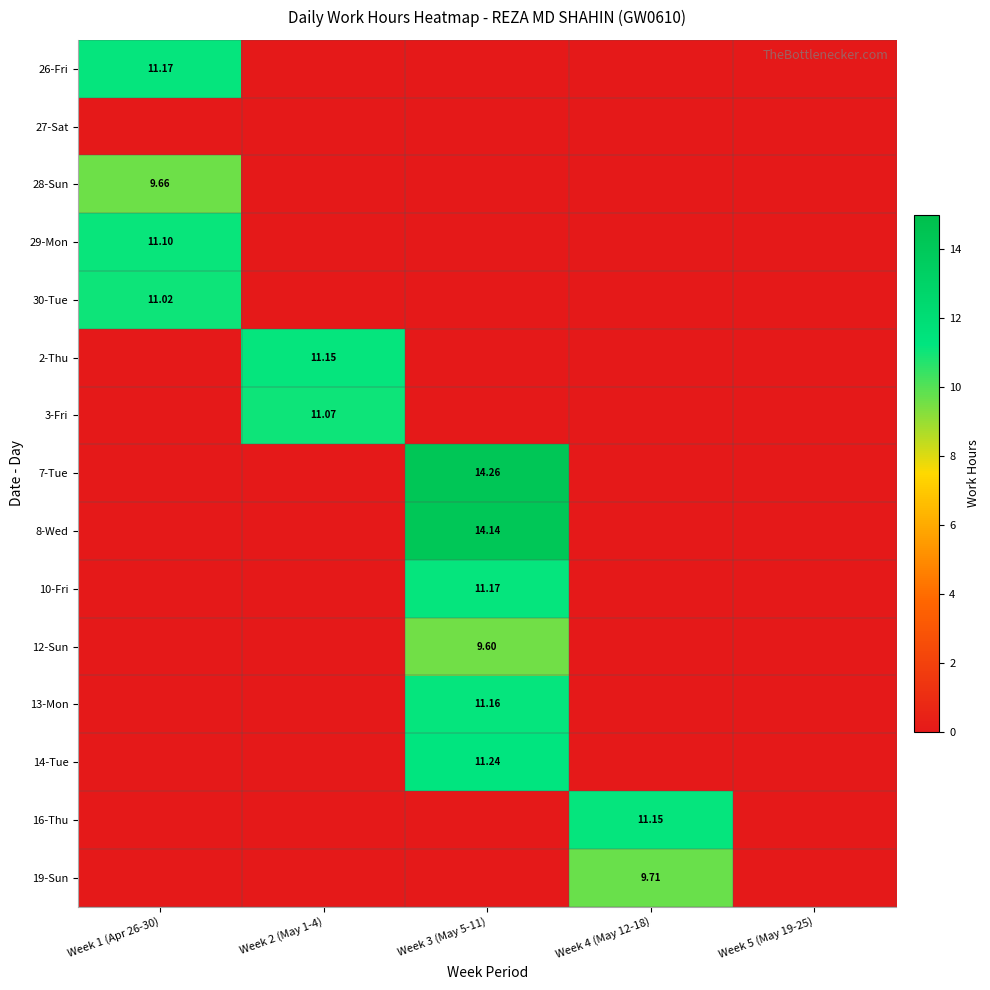

The value of 10-Fri at Week 5 (May 19-25) is -7.6. True or false?

False